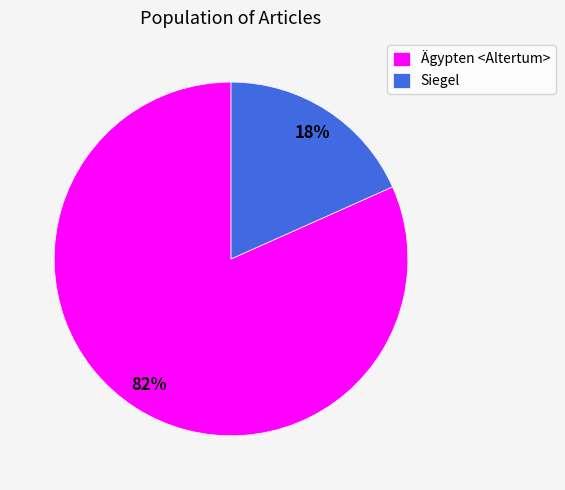

How many segments does this pie chart have?

2